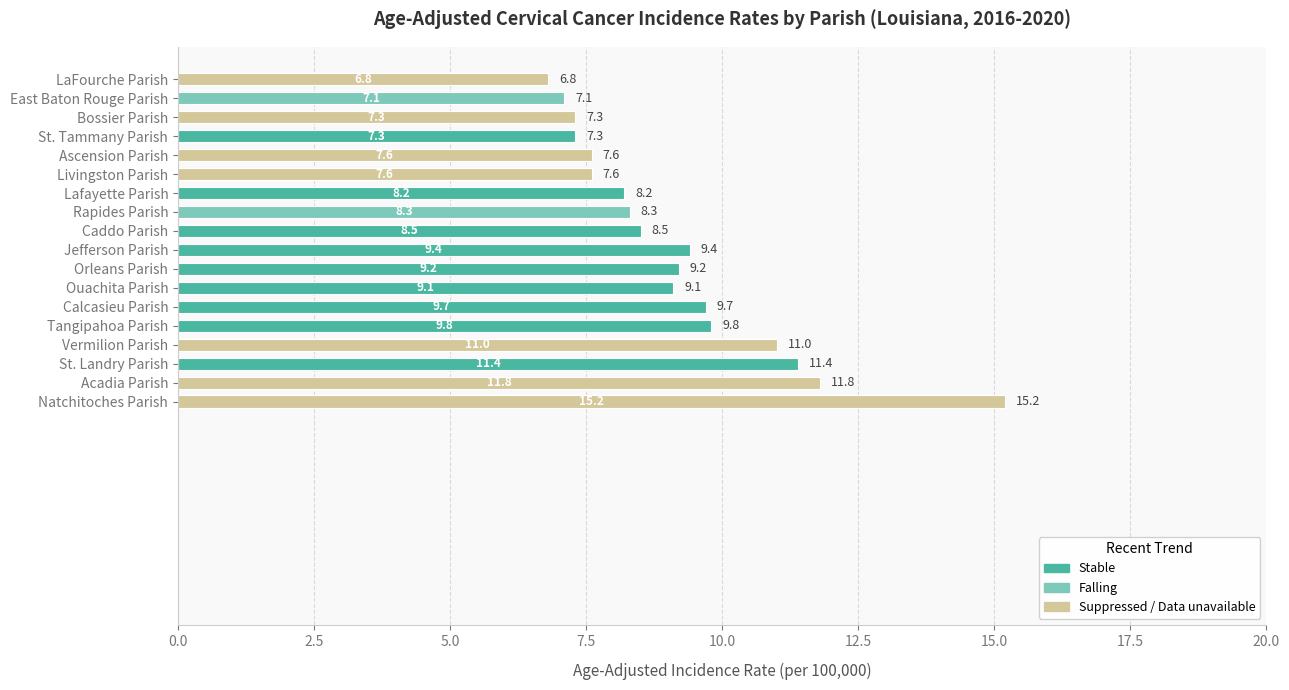

Which has a higher value, Calcasieu Parish or Vermilion Parish?

Vermilion Parish